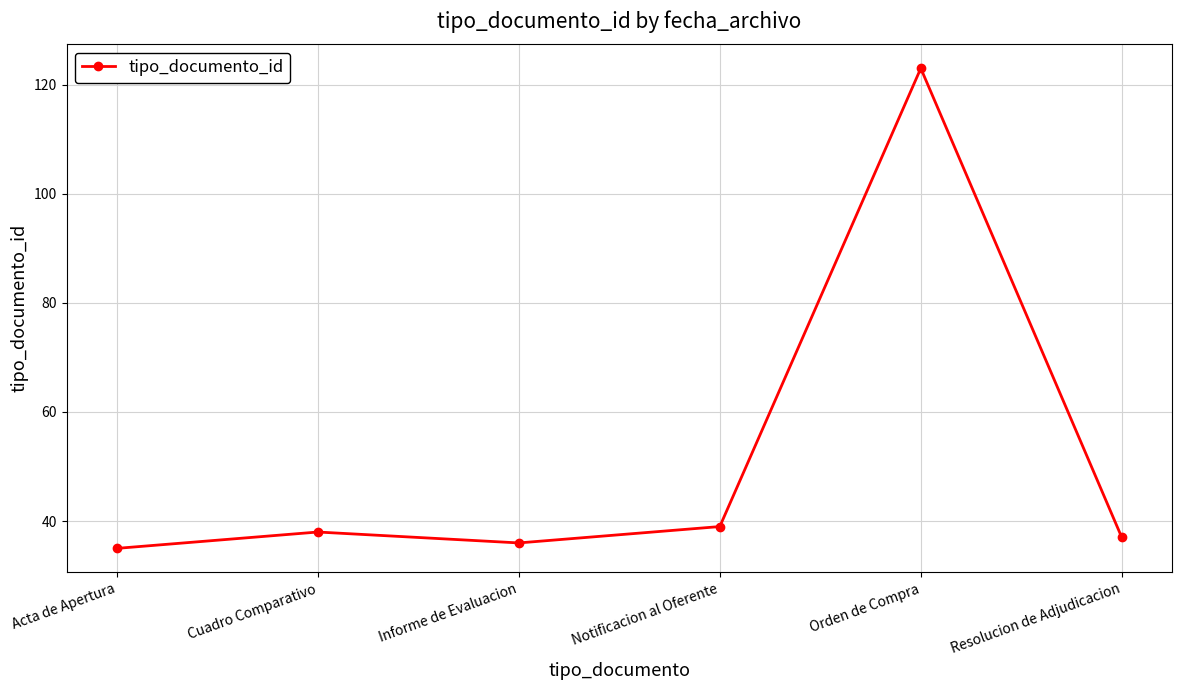

What is the smallest value displayed?

35